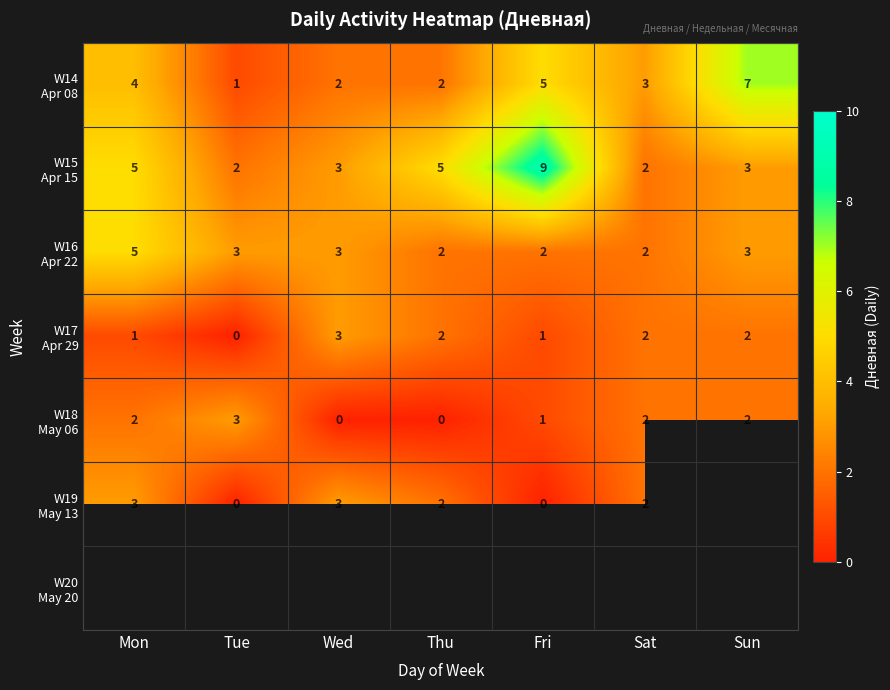

What is the lowest value of the W15 Apr 15 series?

2.0